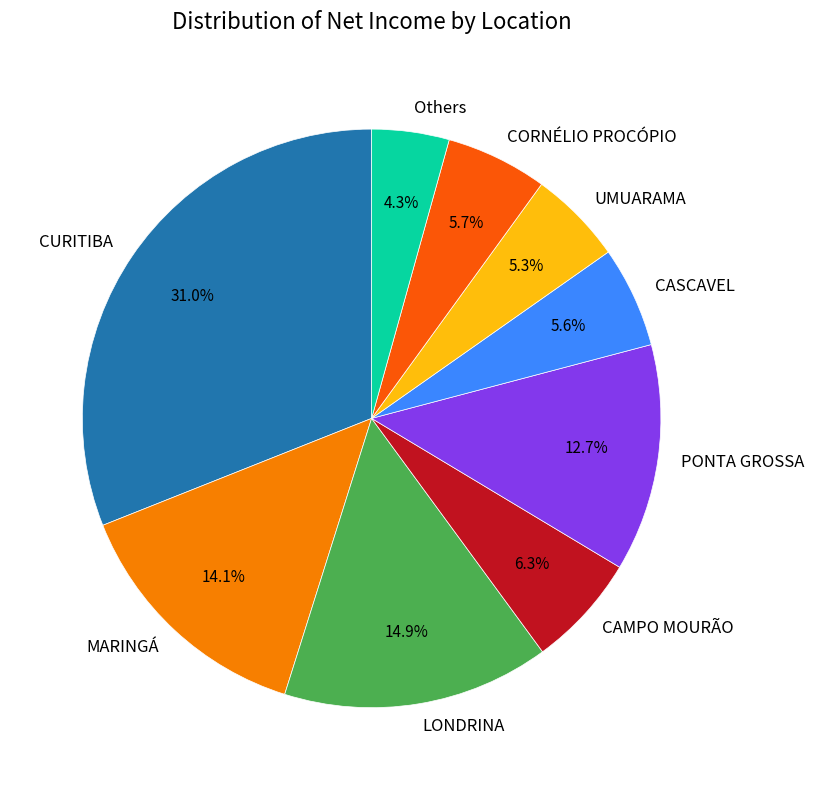

What is the ratio of the value at CURITIBA to the value at CASCAVEL?

5.5